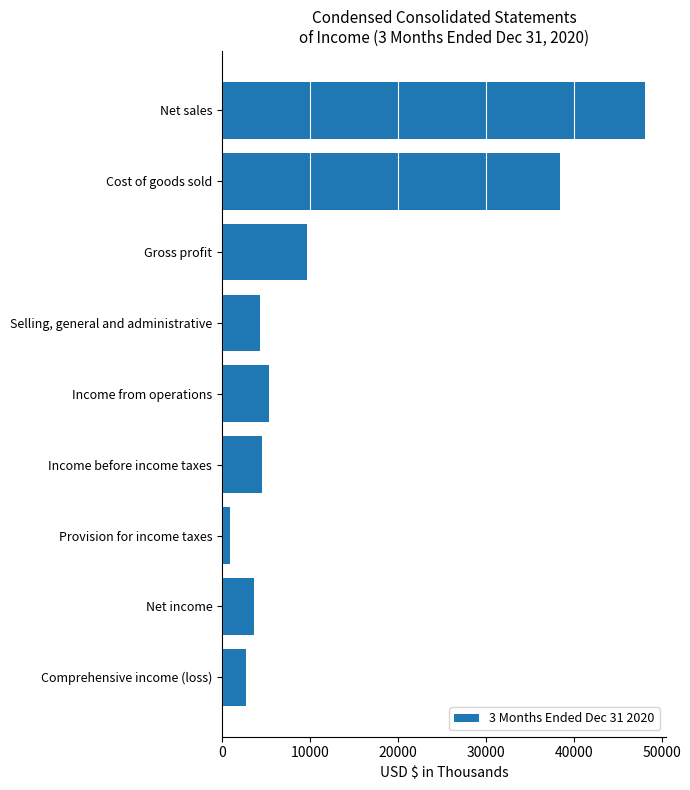

Is it true that the value at Gross profit is 15871?

False